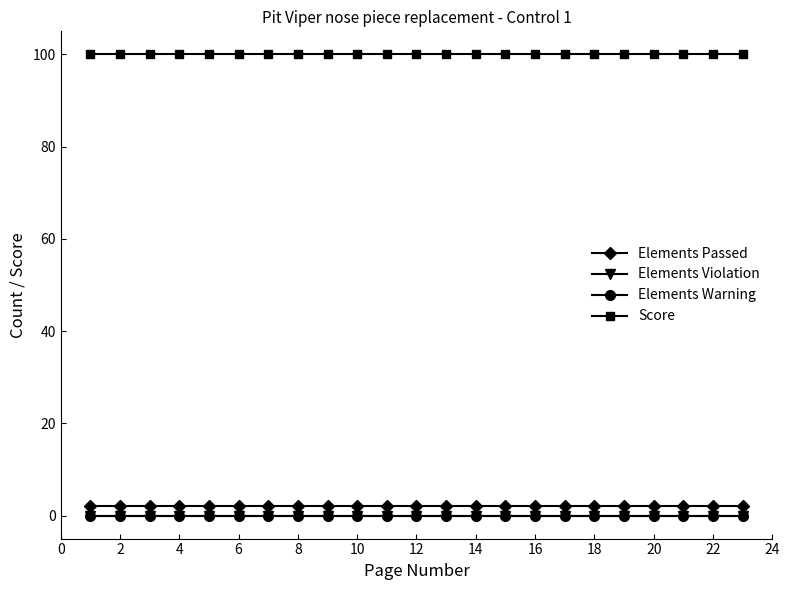

Is this an area chart (filled region under the line)?

No